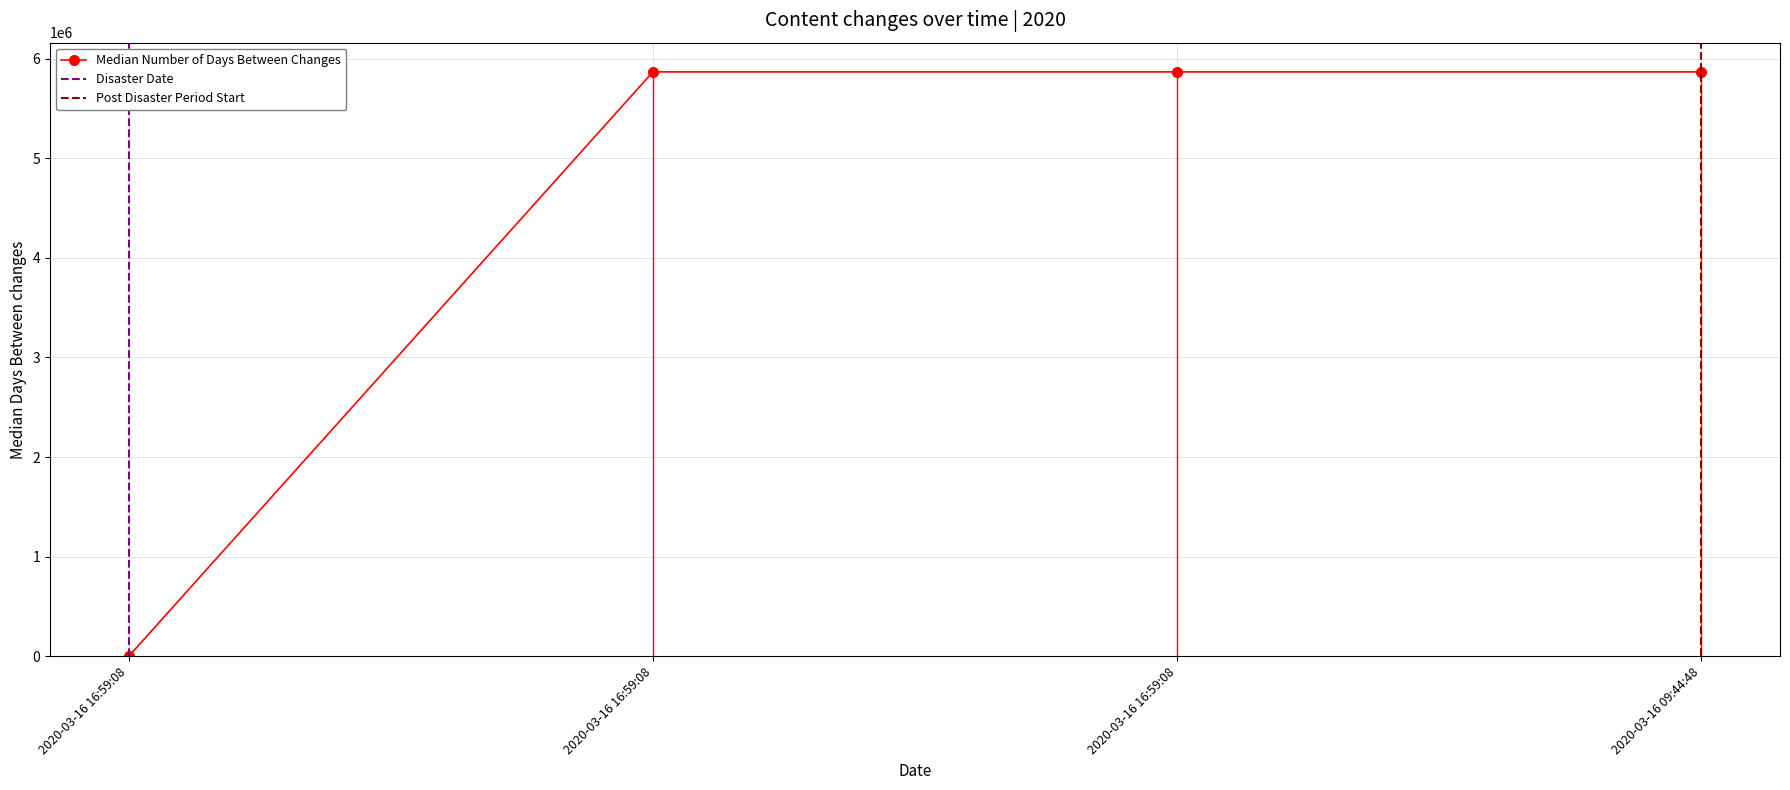

Is this an area chart (filled region under the line)?

No